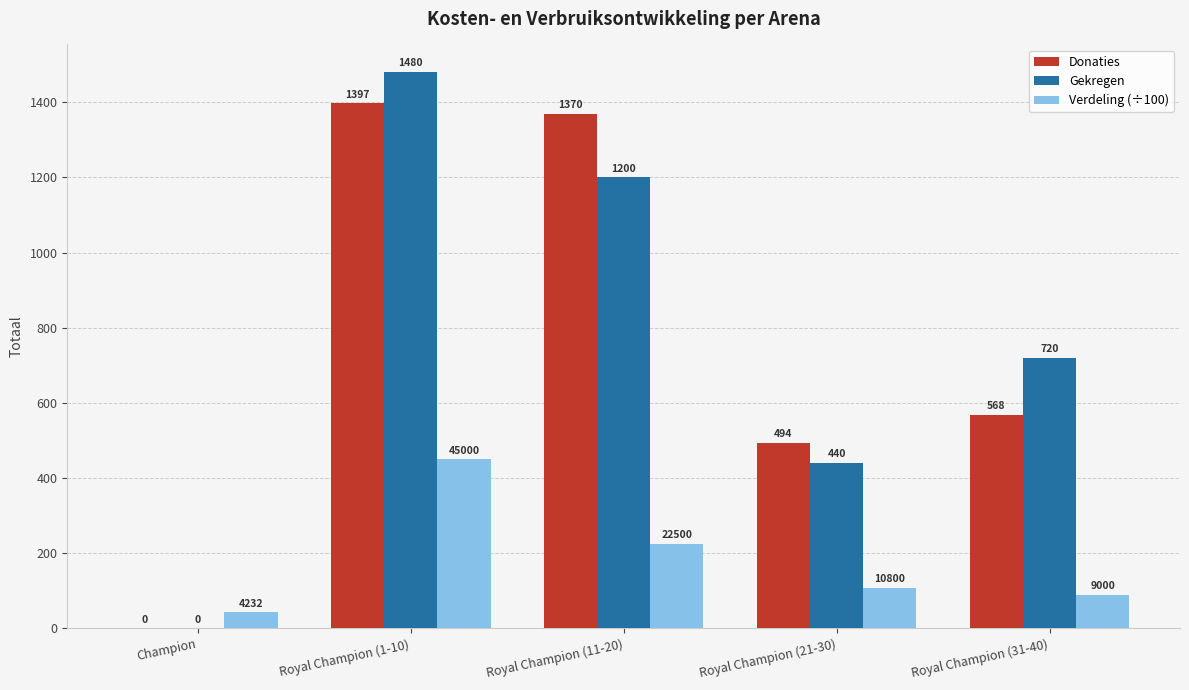

Which category has the highest value in the Gekregen series?

Royal Champion (1-10)